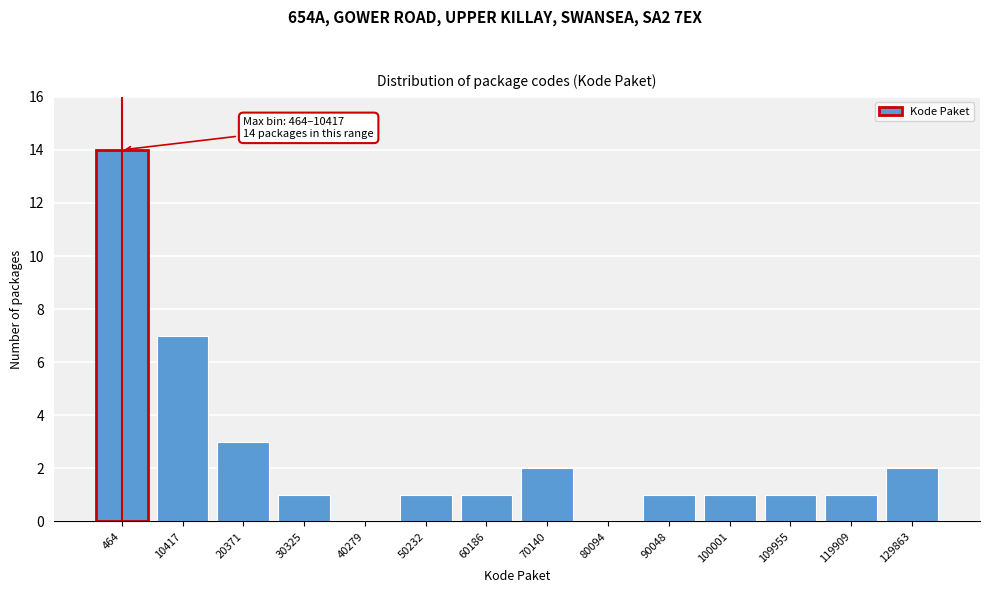

Reading right to left, extract all data points from this chart.

129863=2	119909=1	109955=1	100001=1	90048=1	80094=0	70140=2	60186=1	50232=1	40279=0	30325=1	20371=3	10417=7	464=14